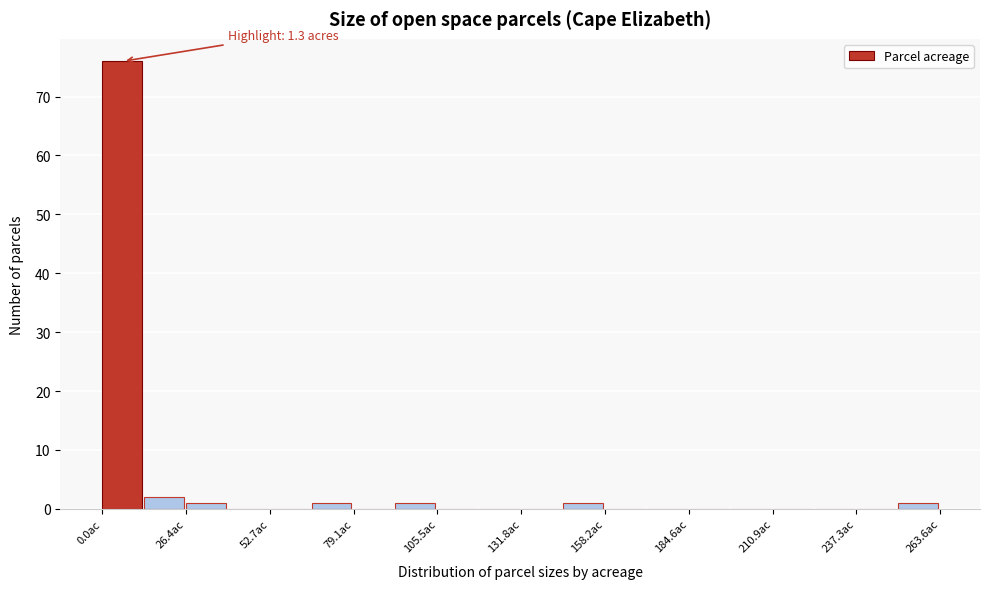

Around what value on the x-axis is the tallest bar? Give the approximate position of its centre, as read against the axis.

5